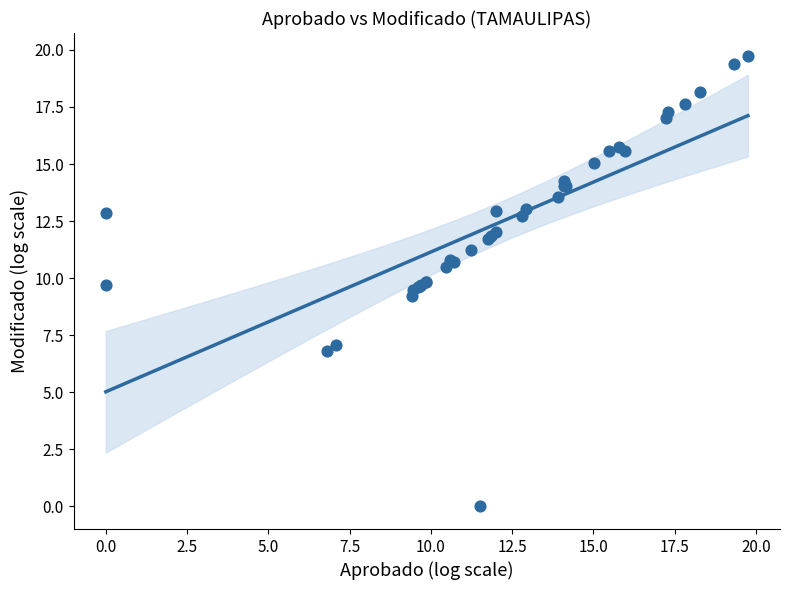

What Y value in the scatter plot is closest to 9?

9.2